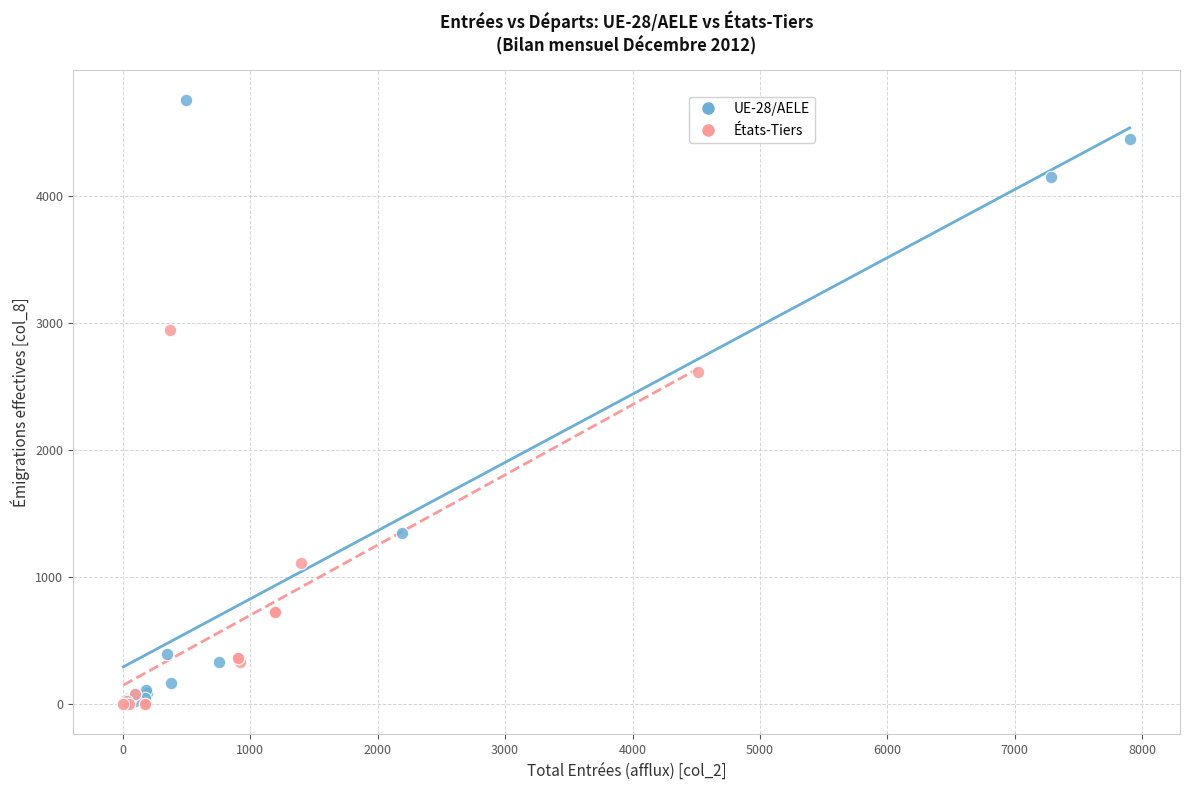

Which series has the largest Y range (max minus min)?

UE-28/AELE